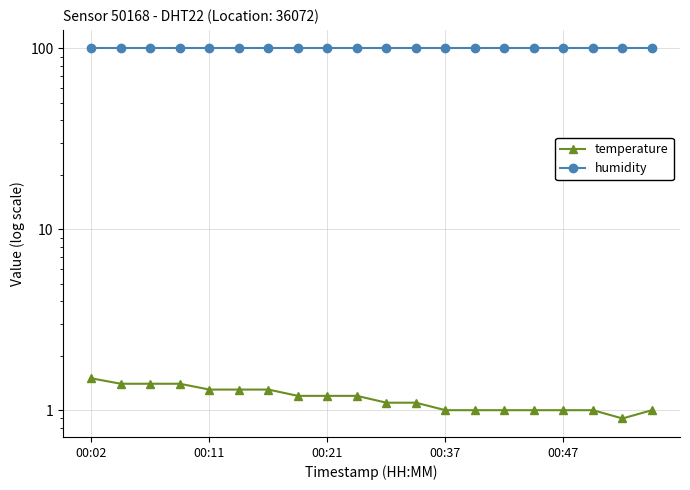

How many data points does each series have?

20